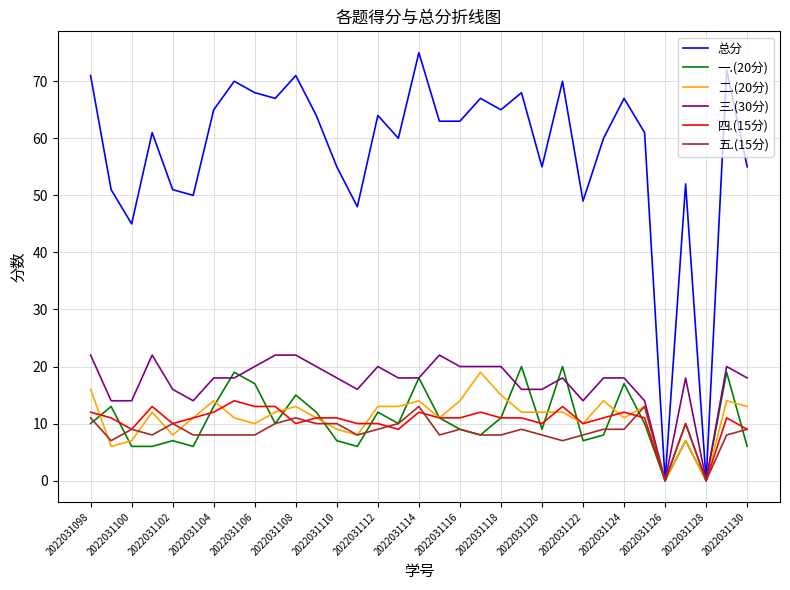

Does the chart display data point markers on the line(s)?

No